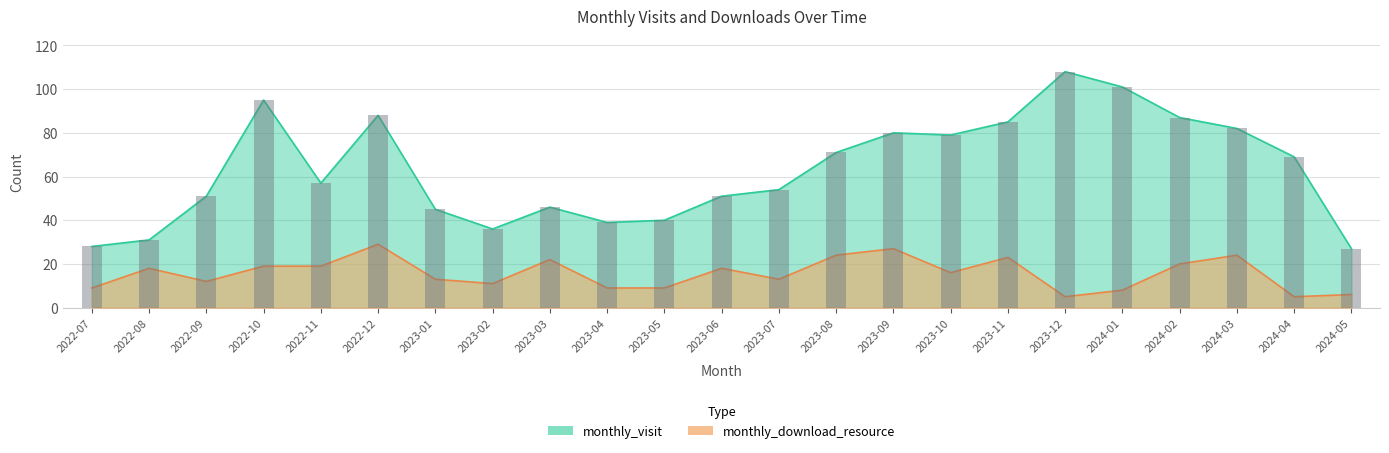

What are all the series names shown in the legend?

monthly_visit, monthly_download_resource